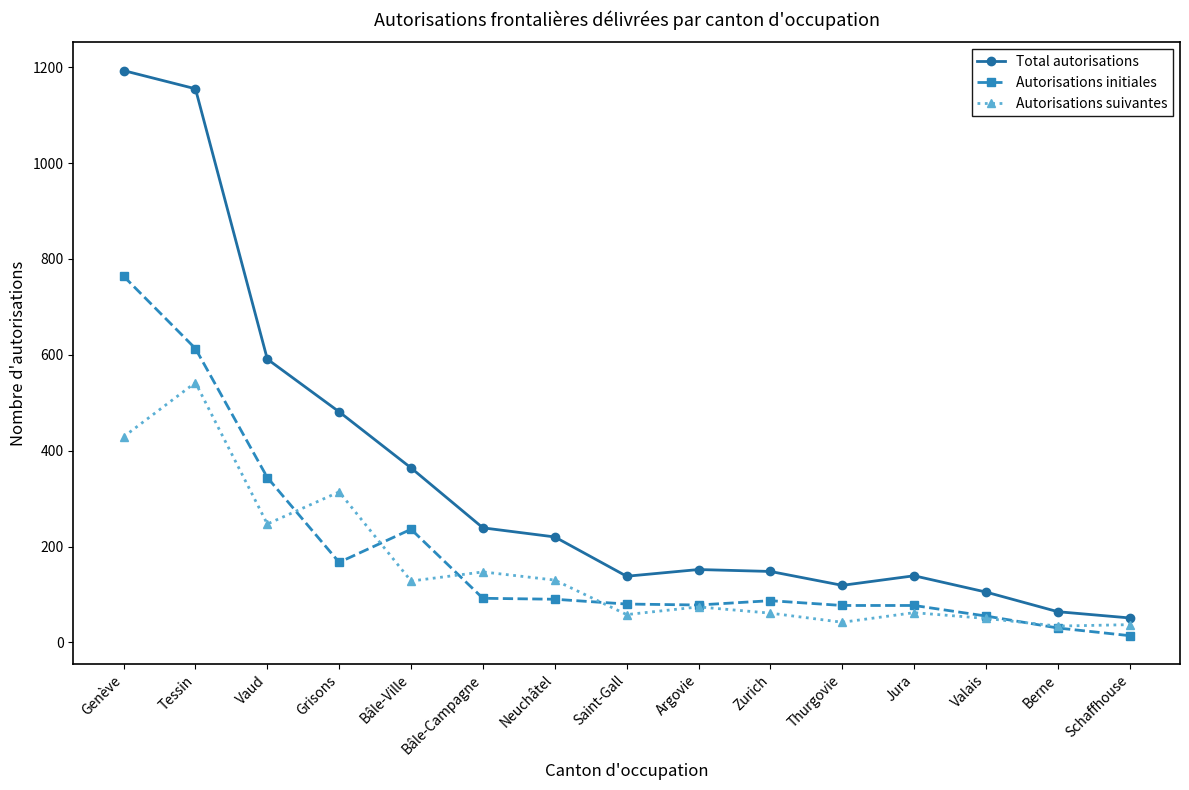

Which series has the largest total across all categories?

Total autorisations